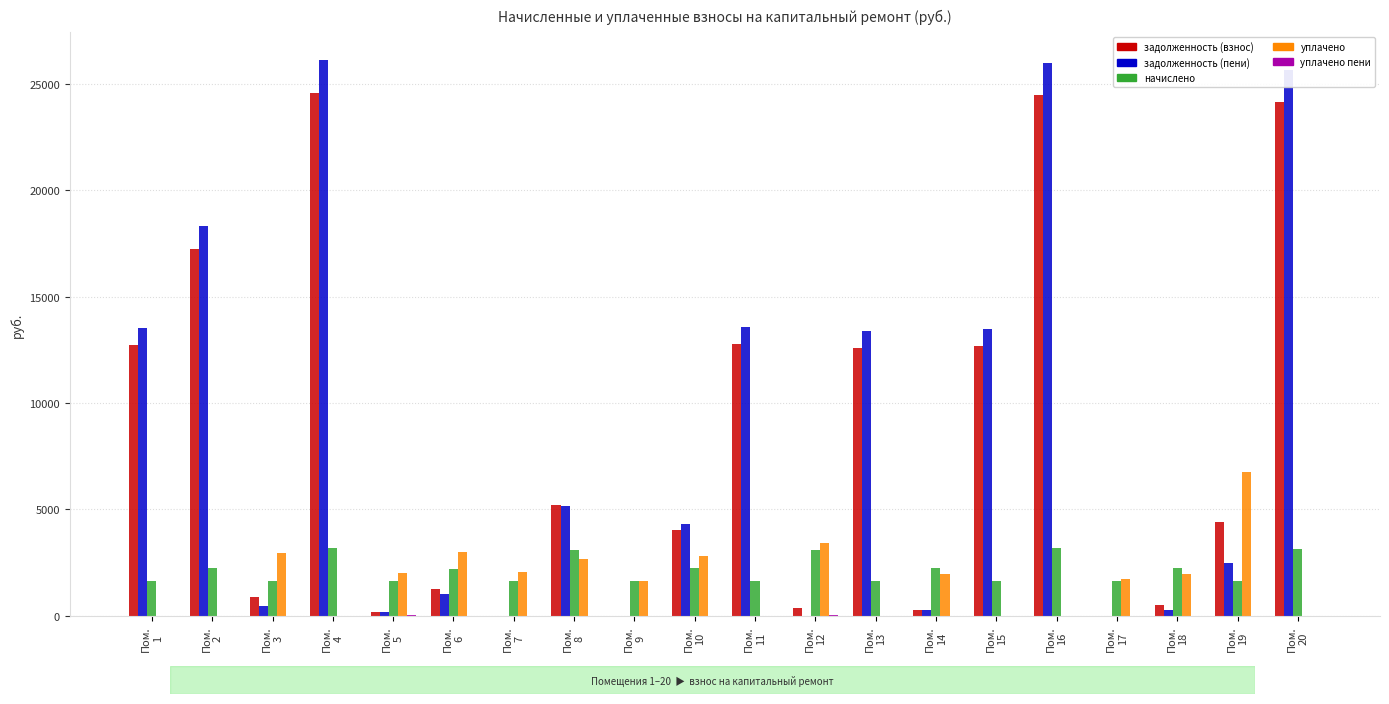

What is the greatest value displayed?

26131.1